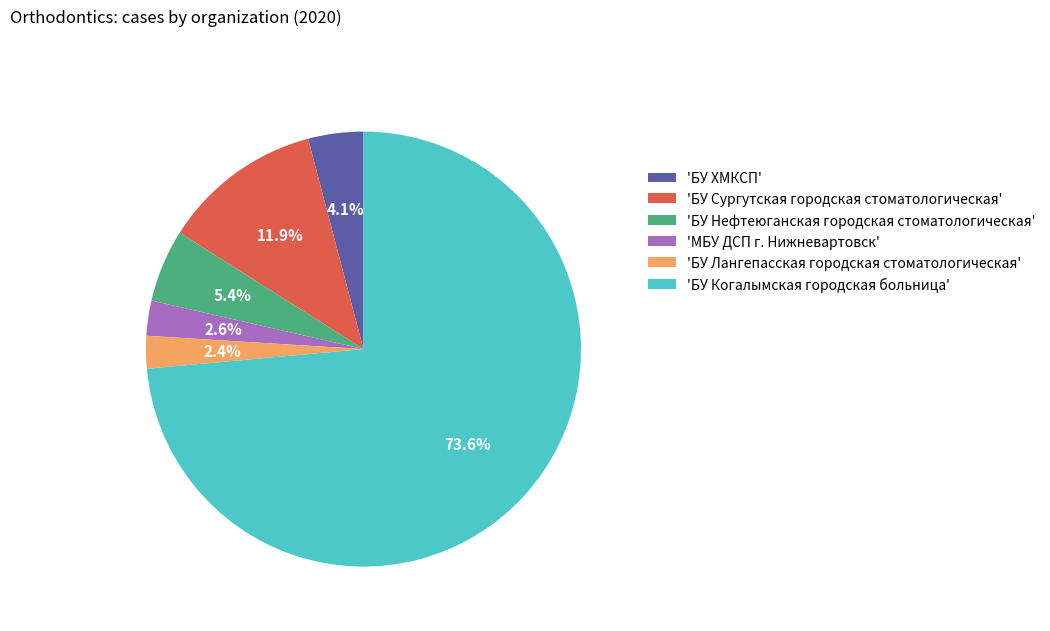

What is the largest slice in the pie chart?

'БУ Когалымская городская больница'